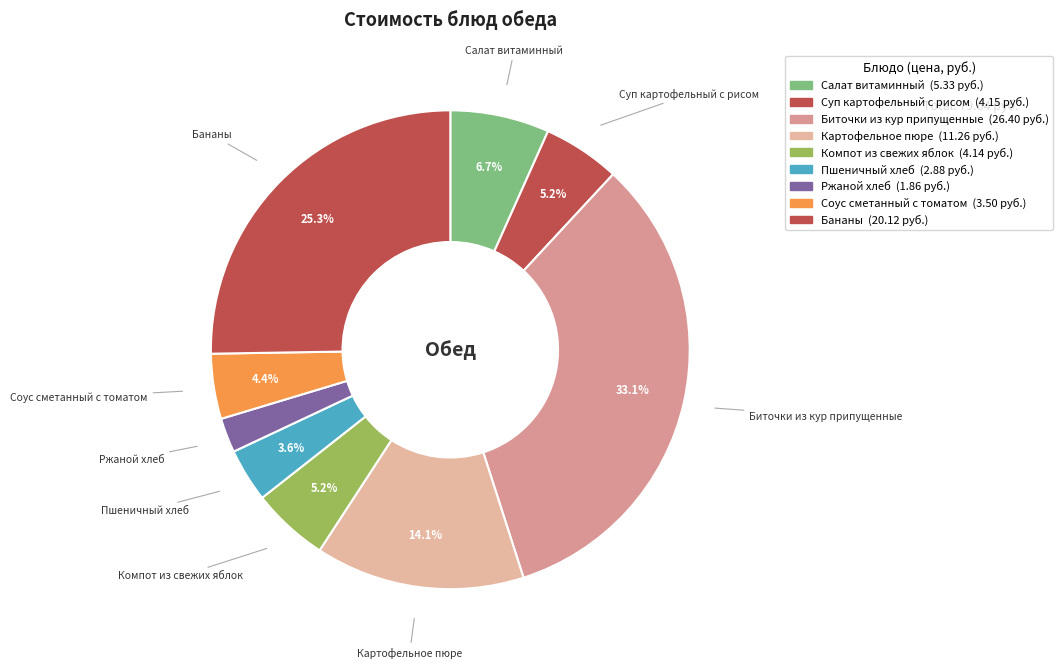

To the nearest percent, what is the average slice percentage?

11%